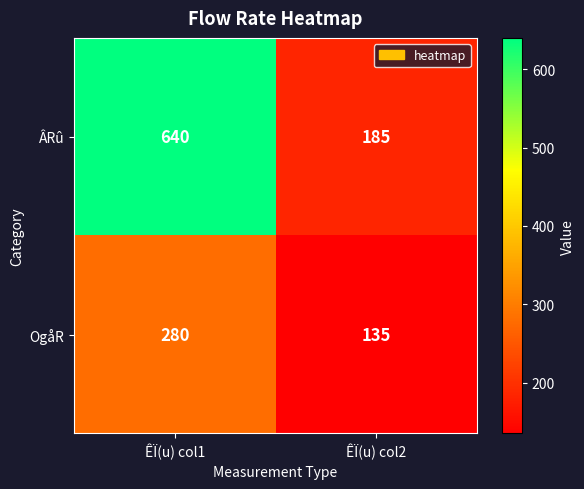

Is the value of OgåR at ÊÏ(u) col2 greater than the value of ÂRû at ÊÏ(u) col2?

No